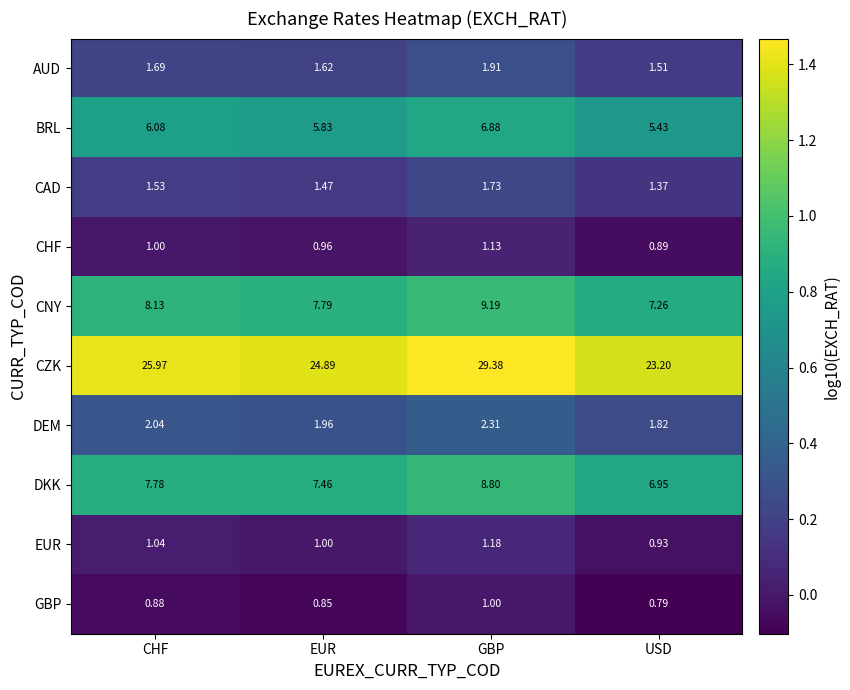

At which label does DKK first exceed 7?

CHF